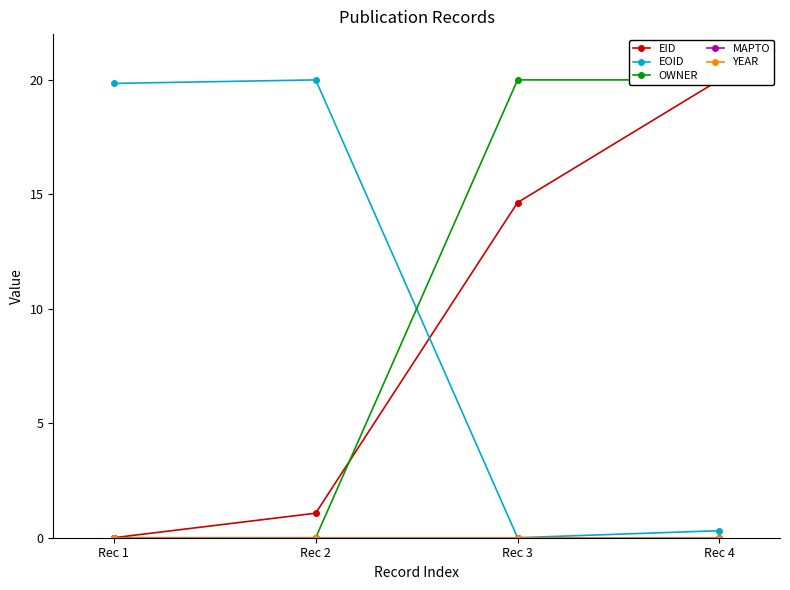

How many data points in OWNER are less than 20?

2